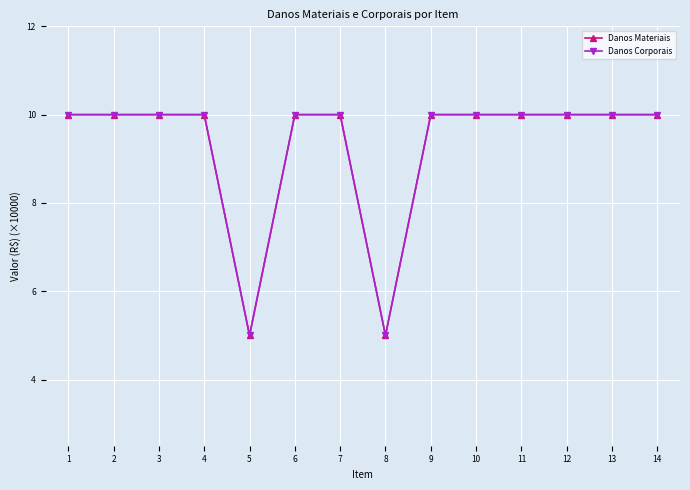

Does the chart display data point markers on the line(s)?

Yes